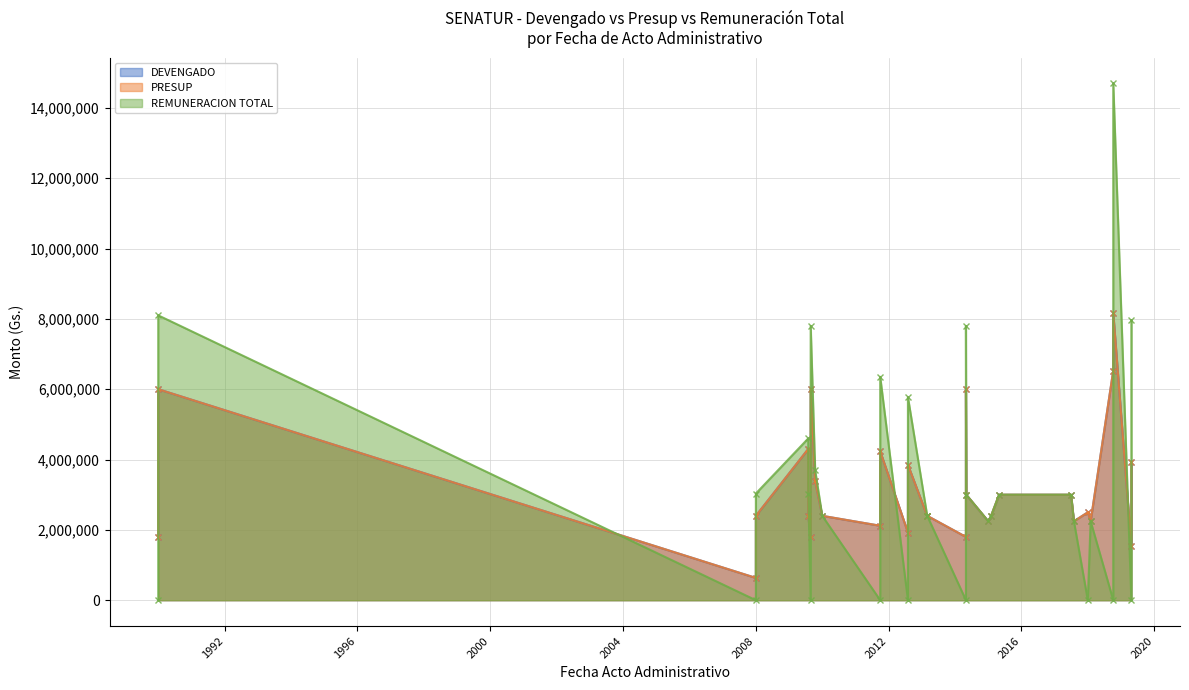

Rank the series by their maximum value, from highest to lowest.

REMUNERACION TOTAL, DEVENGADO, PRESUP